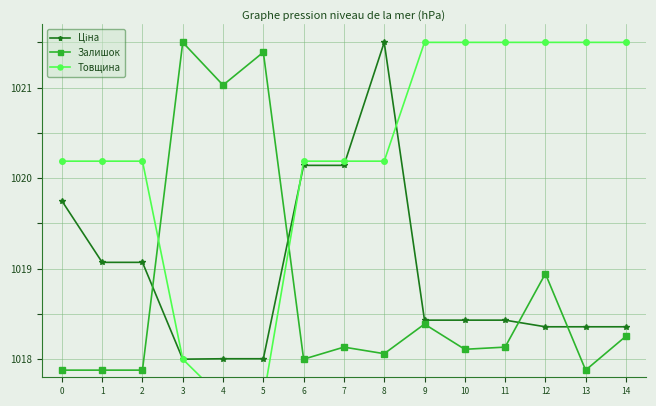

At 2, list the series in order from largest to smallest.

Товщина, Ціна, Залишок